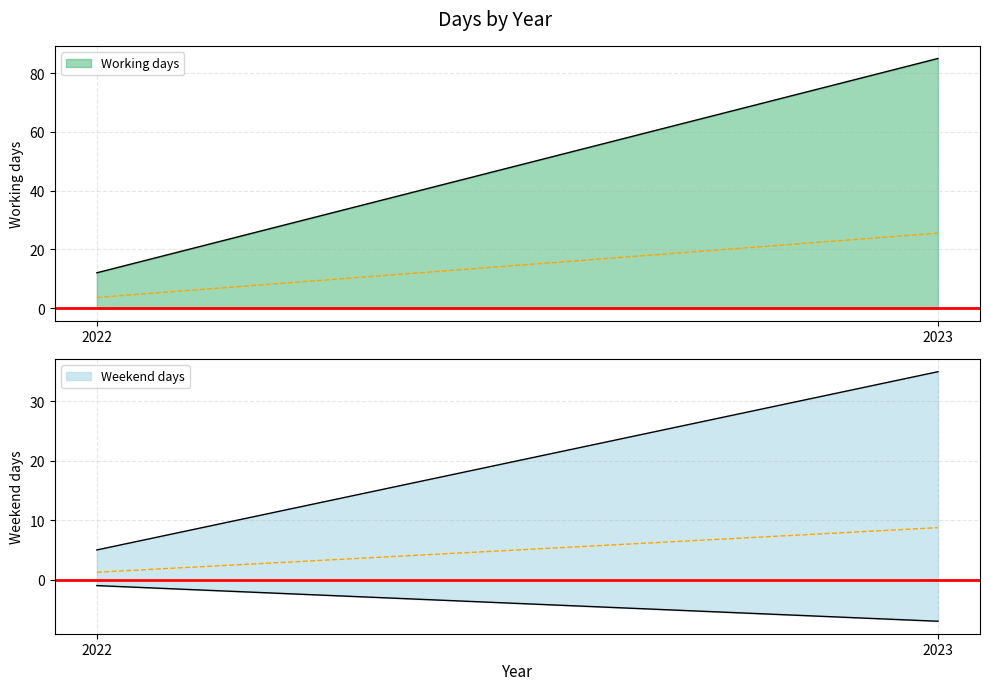

Reading left to right, list all the values displayed in this chart.

Working days: 2022=12	2023=85
Weekend days: 2022=5	2023=35